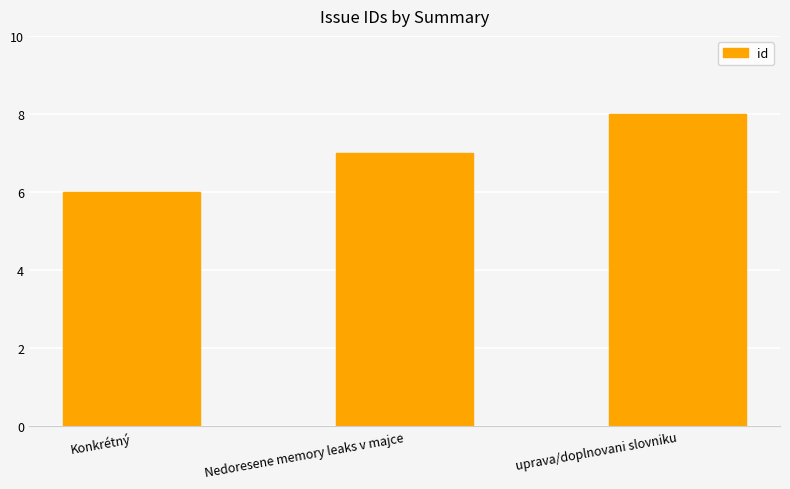

What is the change in value from Konkrétný to Nedoresene memory leaks v majce?

+1